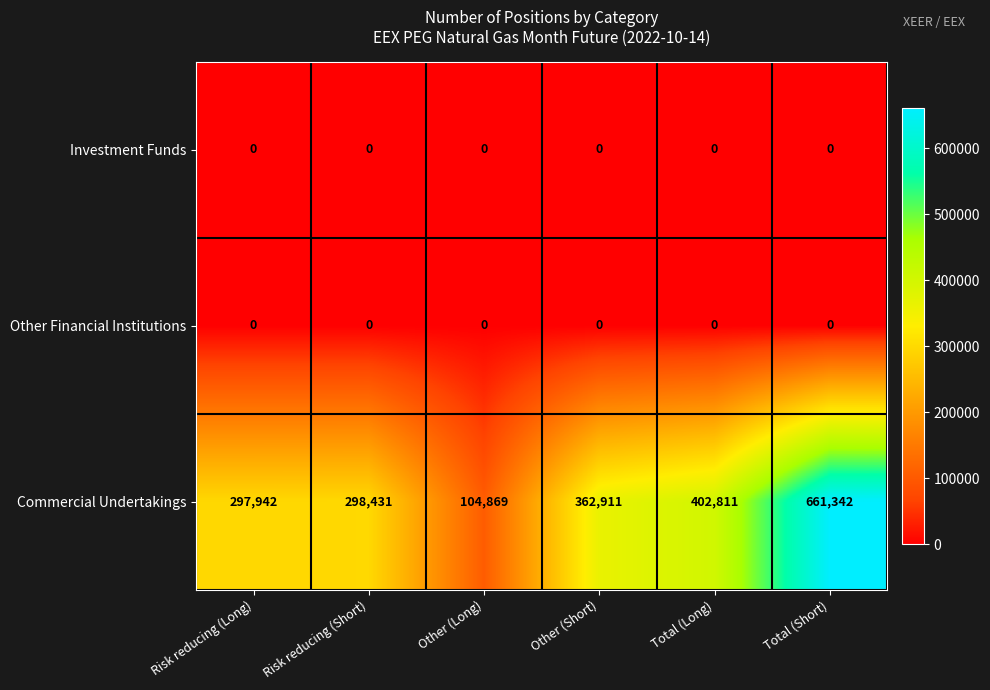

List the labels in order of Commercial Undertakings value, smallest first.

Other (Long), Risk reducing (Long), Risk reducing (Short), Other (Short), Total (Long), Total (Short)